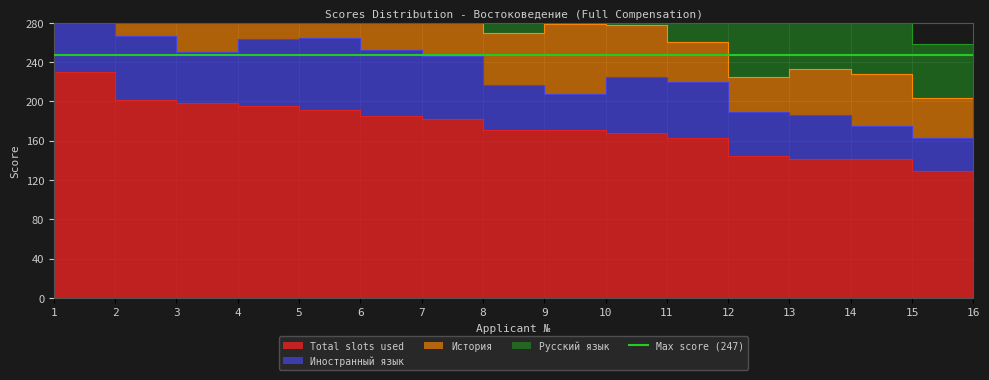

The value of Total slots used at 15 is 47. True or false?

False